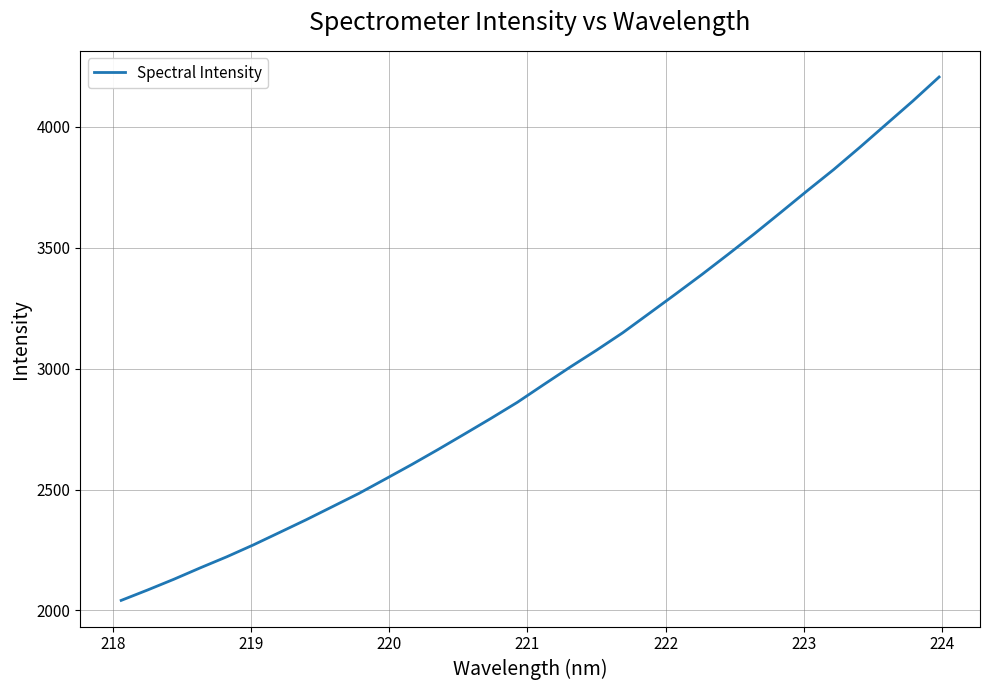

What is the difference between the maximum and minimum values?

2165.0